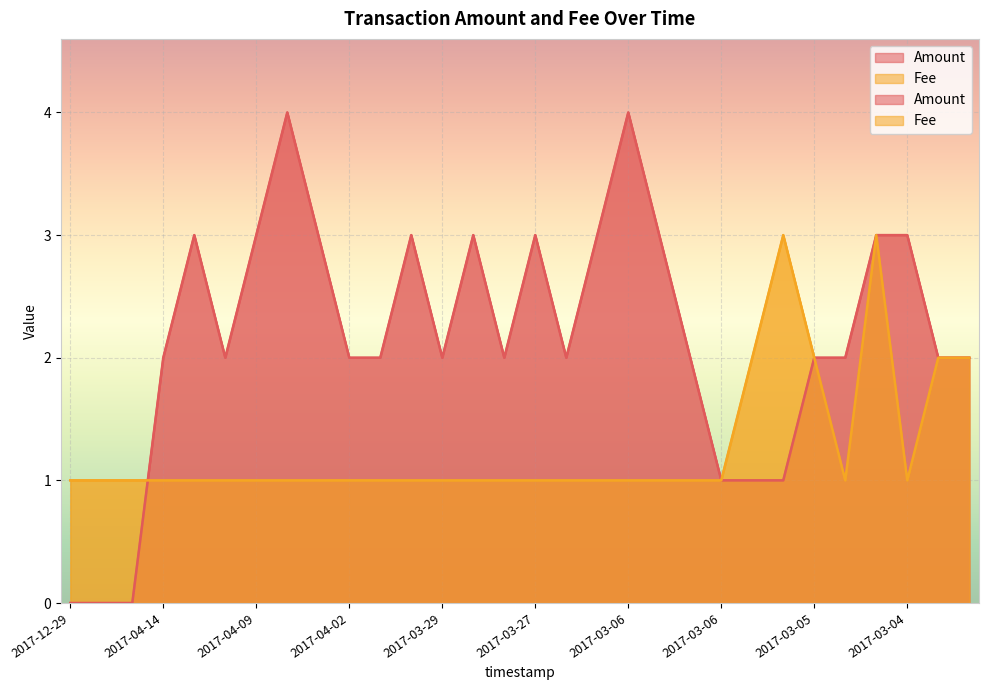

At which label does Fee reach its minimum?

2017-12-29